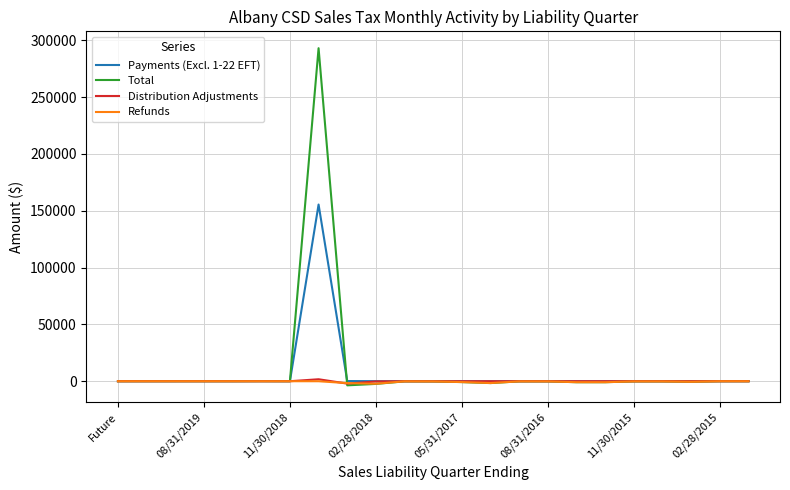

Which series has the widest spread of values?

Total